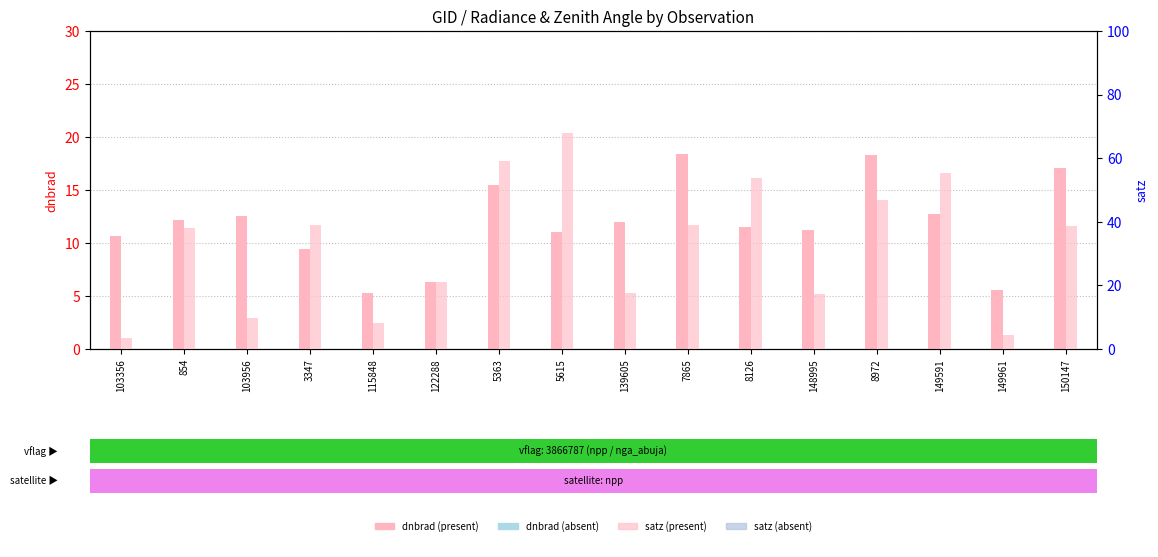

What is the label of the 1st bar from the left?

103356